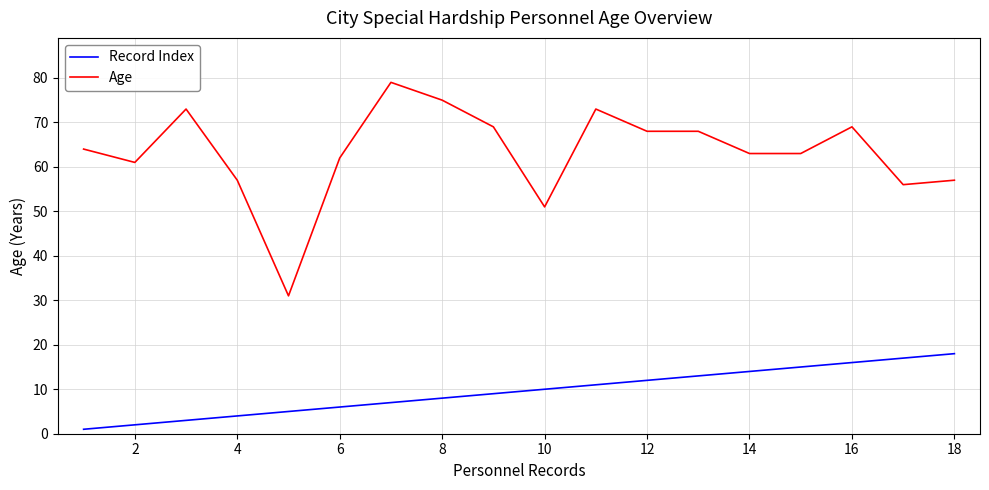

At how many categories does at least one series exceed 70?

4